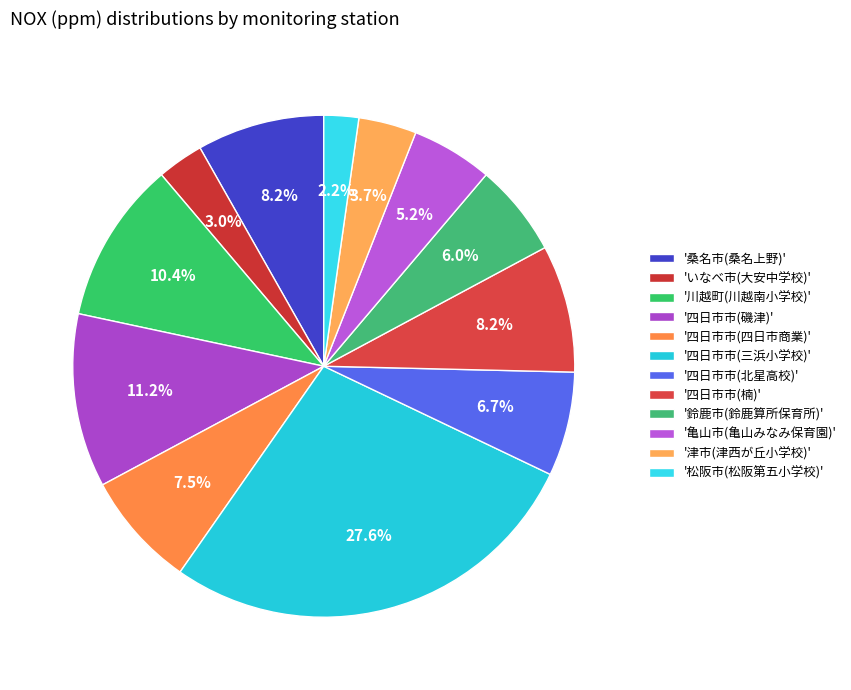

To the nearest percent, what is the average slice percentage?

8%